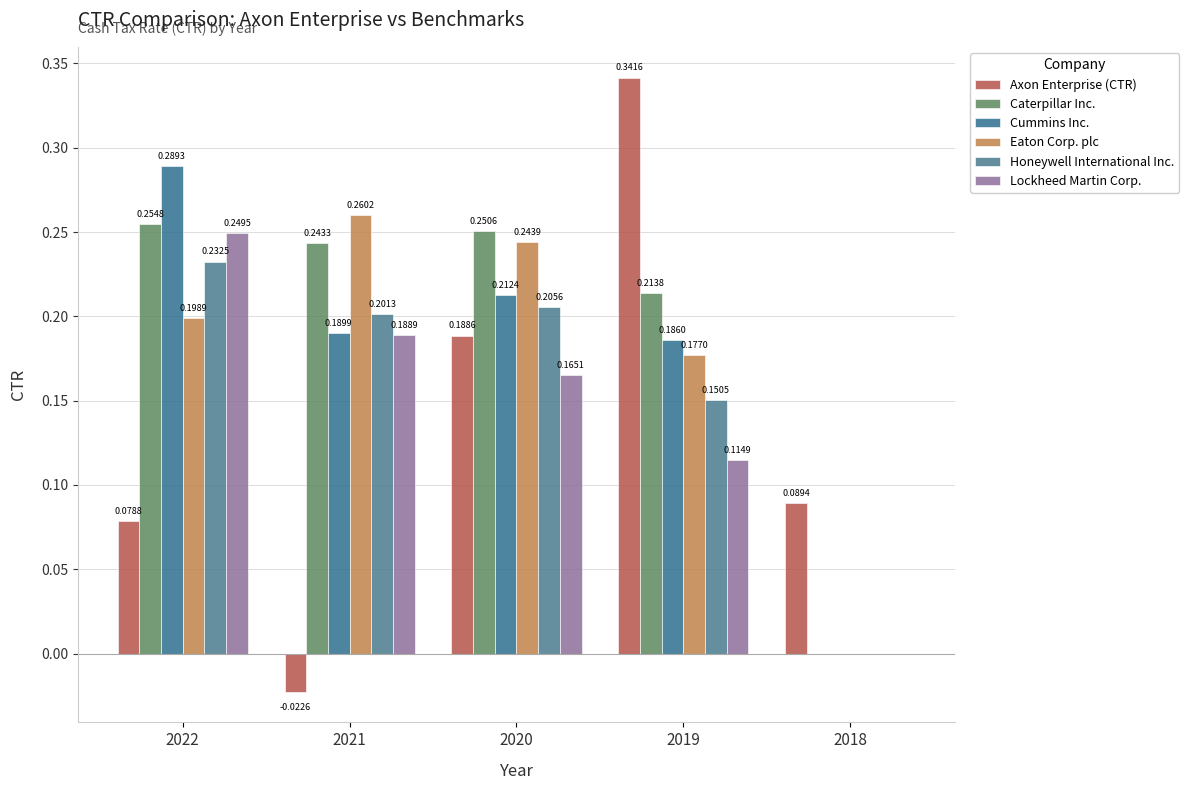

How many data points in Cummins Inc. are above 0?

4